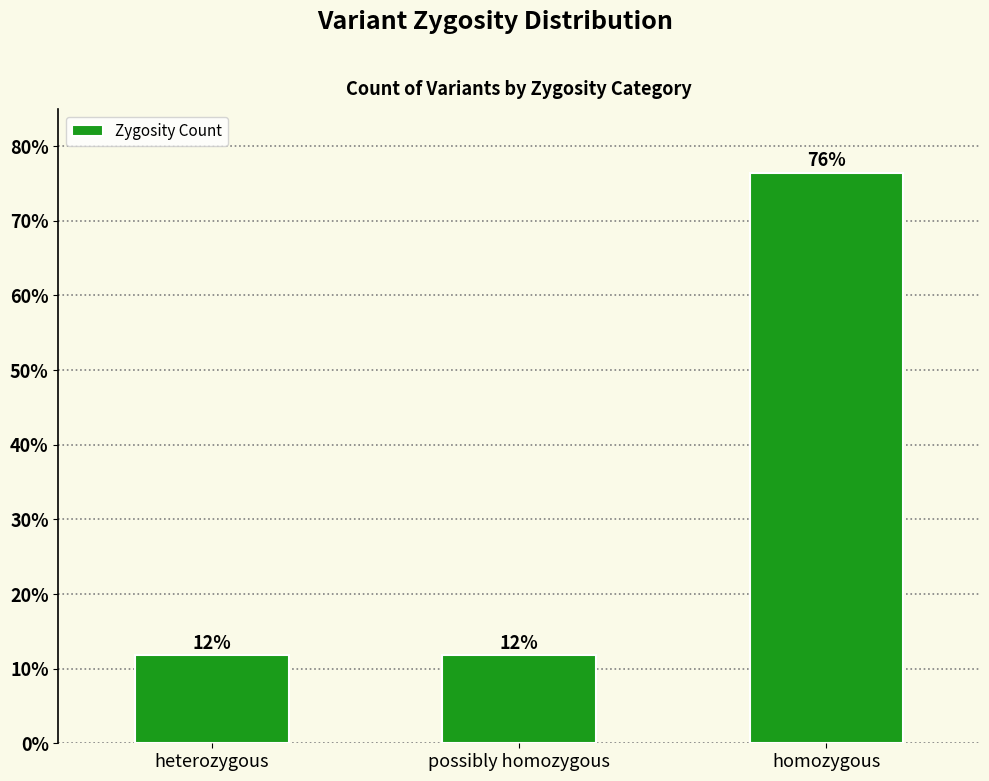

Approximately how many times larger is the value at possibly homozygous compared to homozygous?

0.2